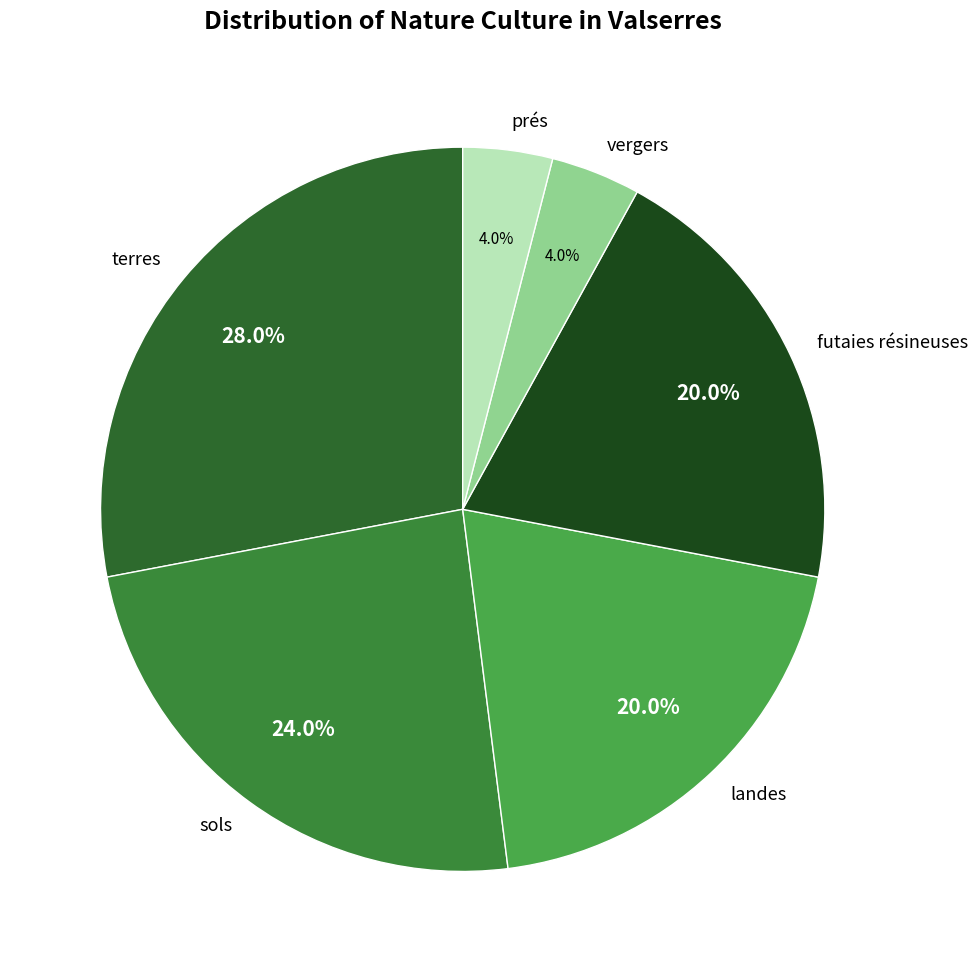

Is prés the majority of the pie?

No